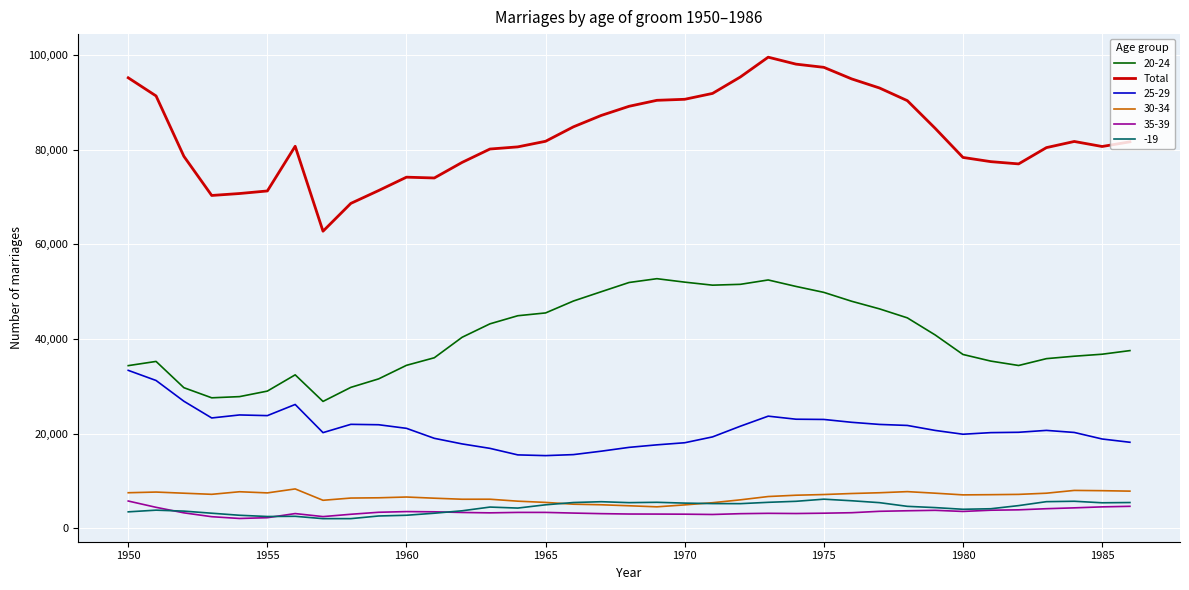

True or false: 20-24 and -19 cross at least once.

False